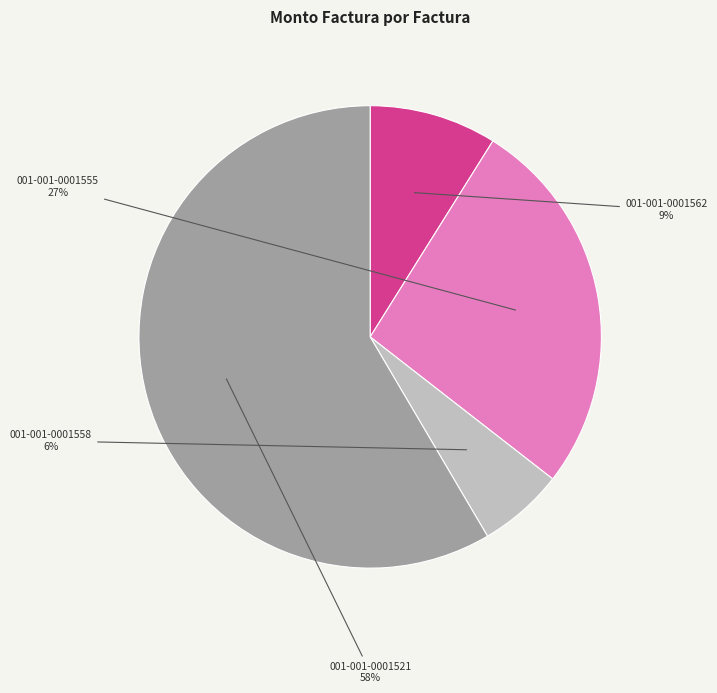

Which slice represents more than half of the pie?

001-001-0001521